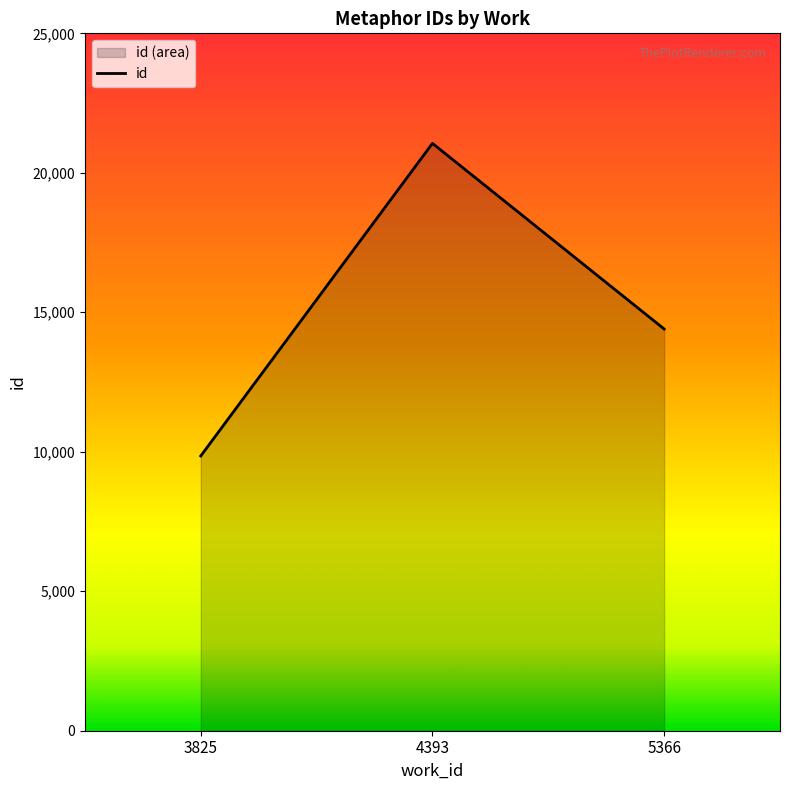

Reading left to right, transcribe all the data shown in this chart.

3825=9850.0	4393=21056.0	5366=14401.5